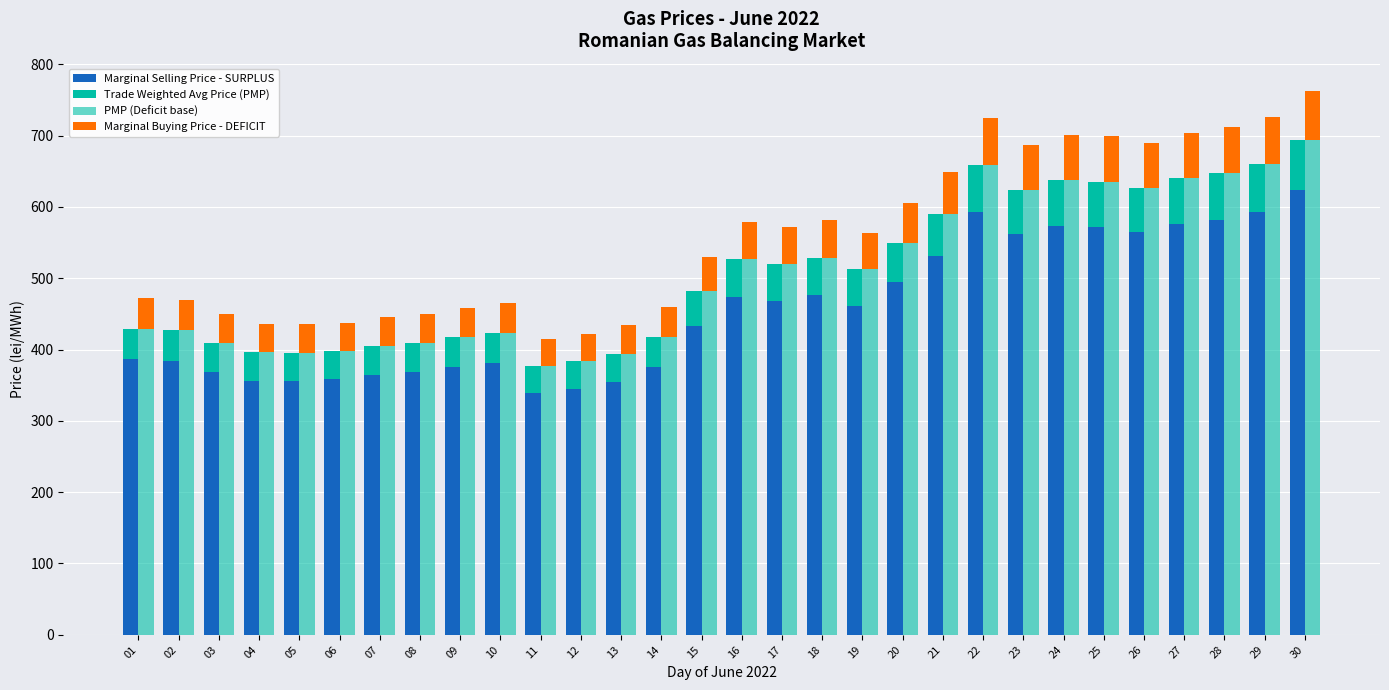

The value of PMP (Deficit base) at 02 is 427.4. True or false?

True